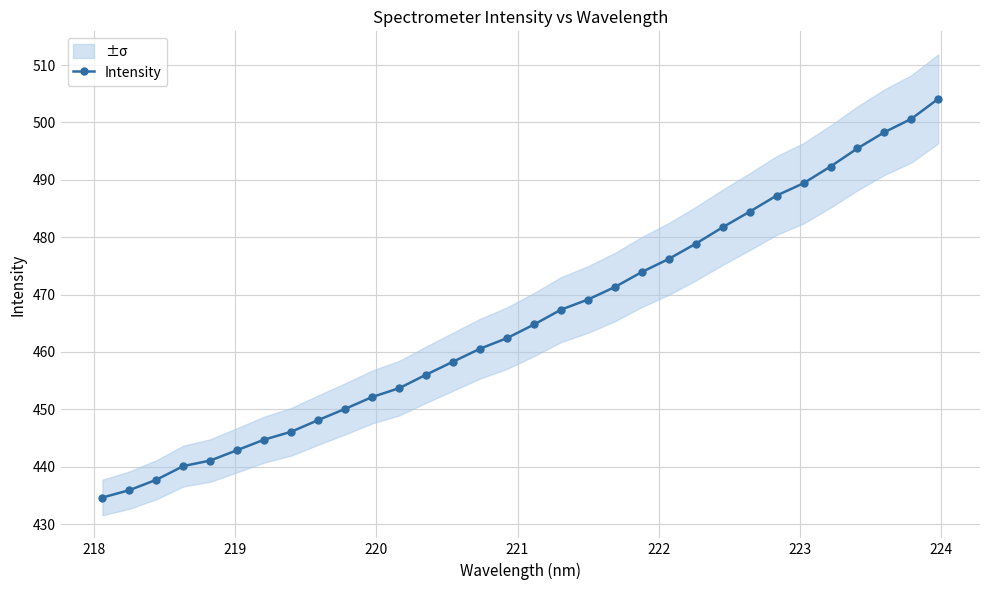

How many lines are shown in the chart?

1